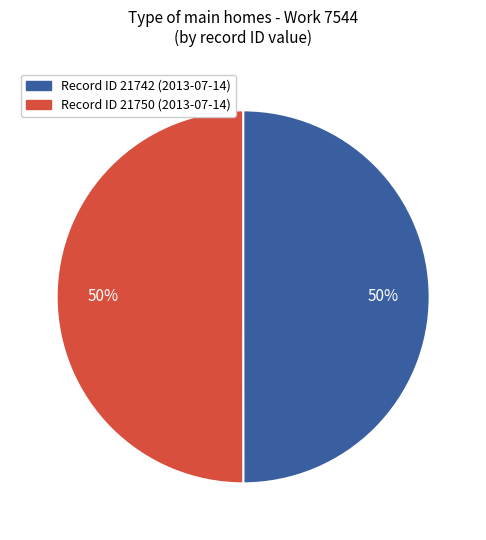

To the nearest percent, what is the average slice percentage?

50%